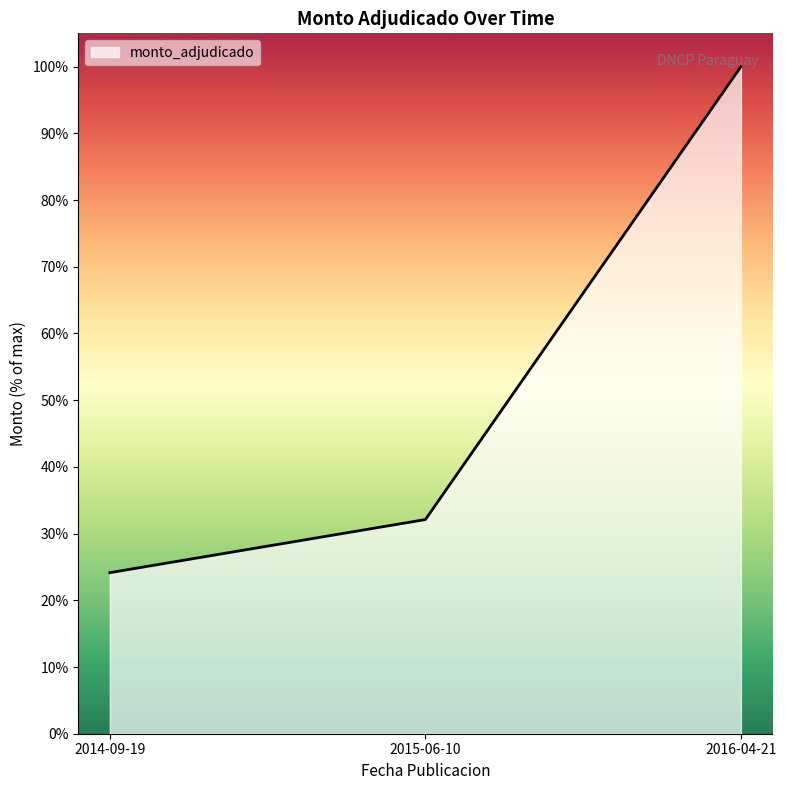

Reading left to right, list all the values displayed in this chart.

2014-09-19=0.2	2015-06-10=0.3	2016-04-21=1.0